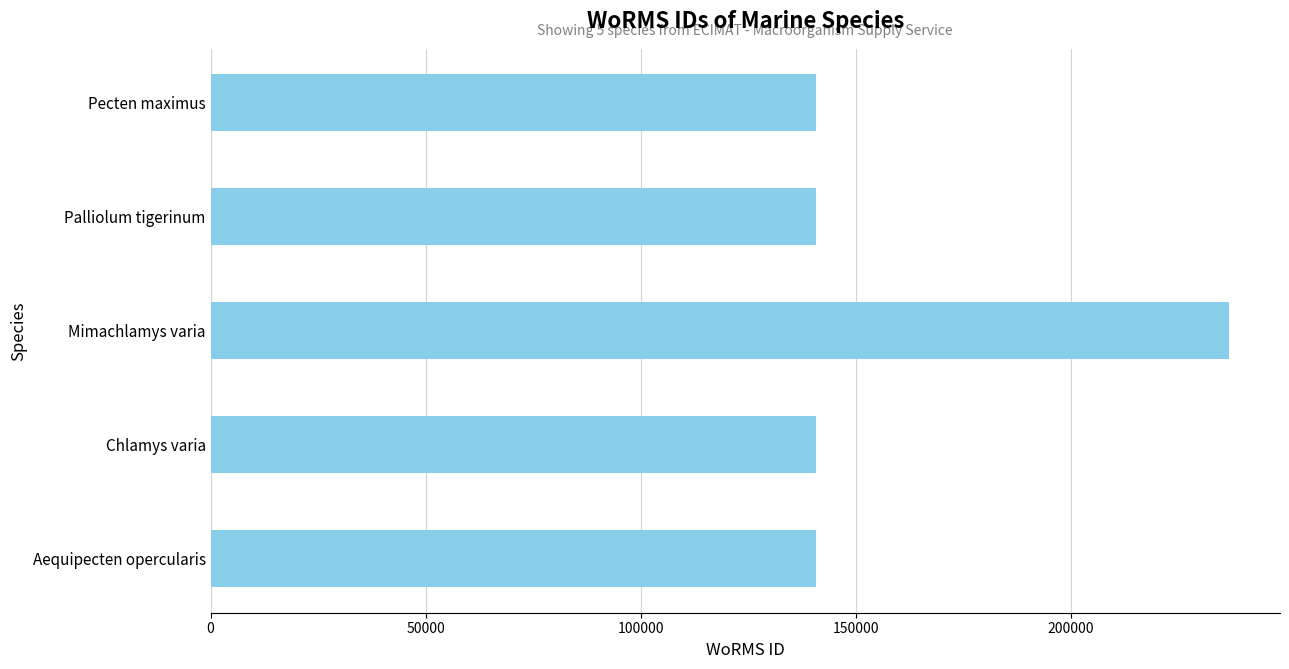

What is the maximum value shown in the chart?

236719